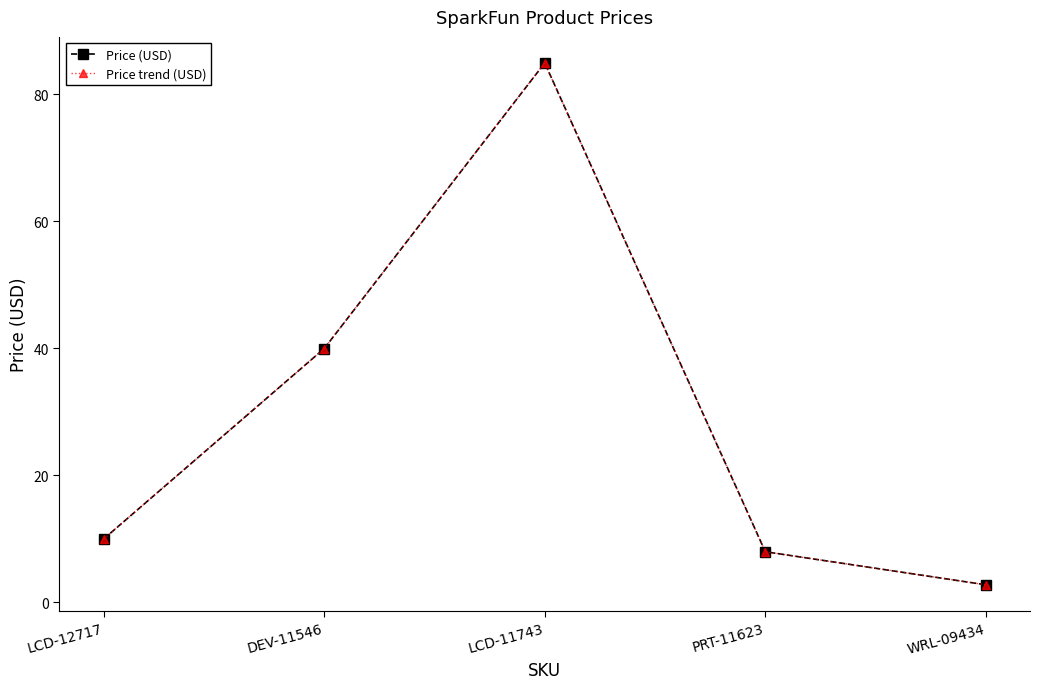

What value does the Price trend (USD) series have at PRT-11623?

8.0